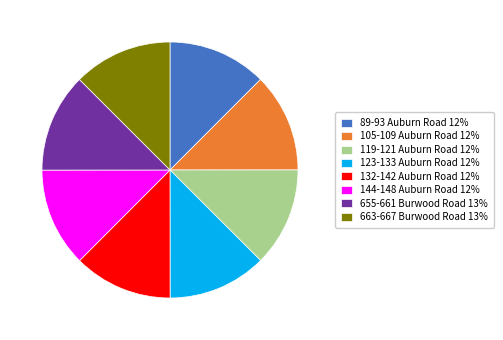

Does 105-109 Auburn Road account for over 50% of the chart?

No